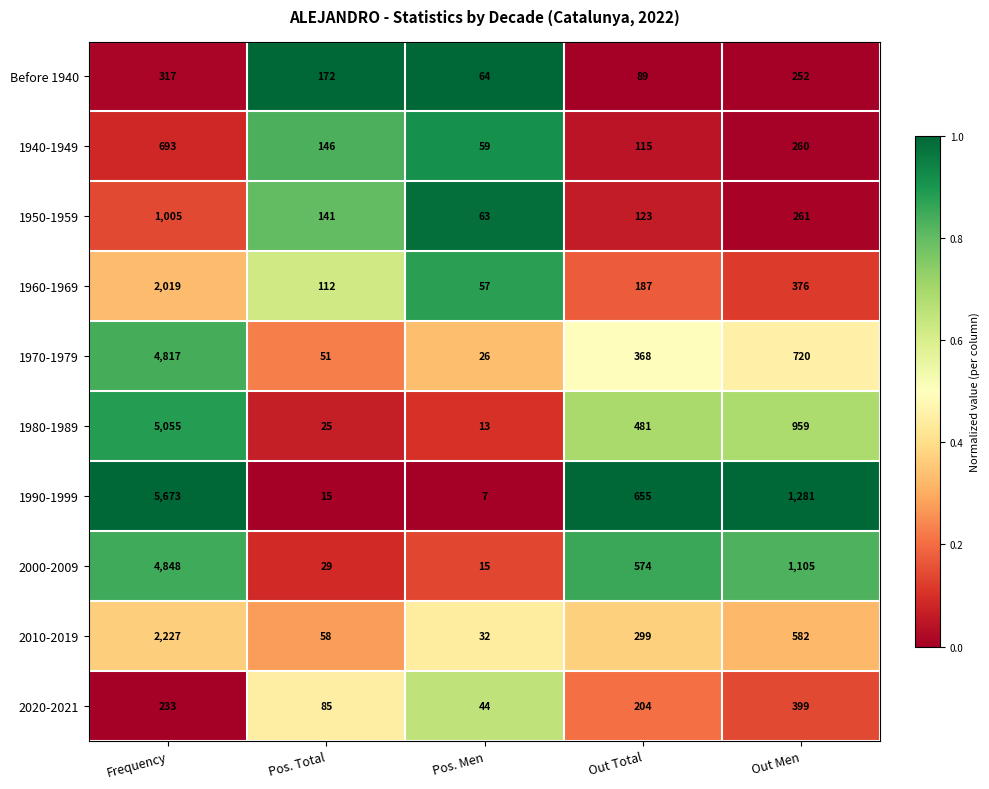

At which category is the sum across all series the highest?

Frequency